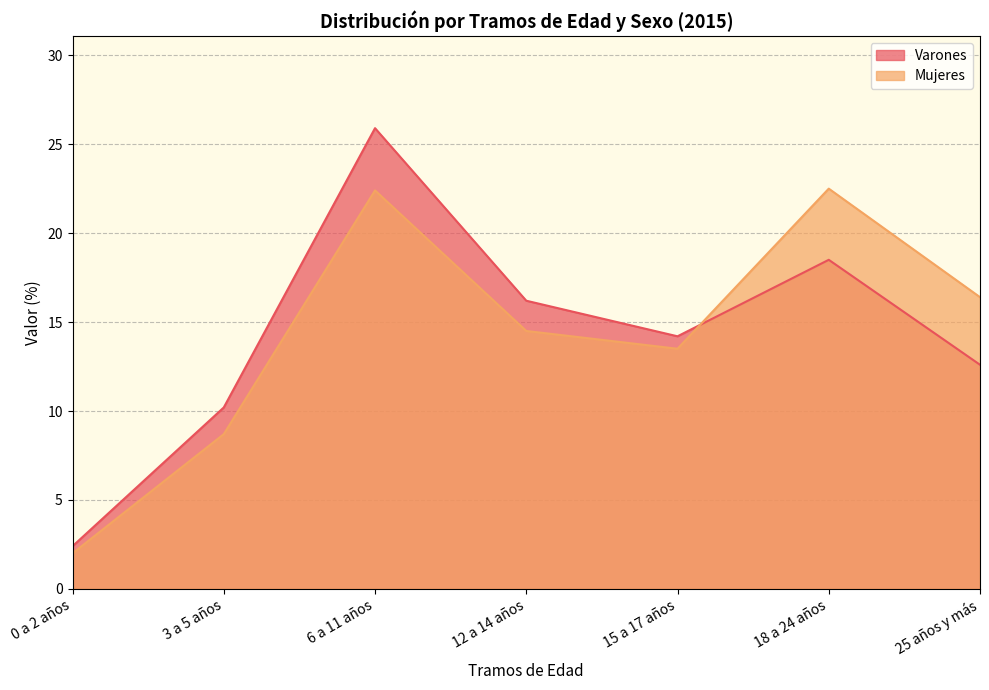

Which category has the highest value in the Varones series?

6 a 11 años